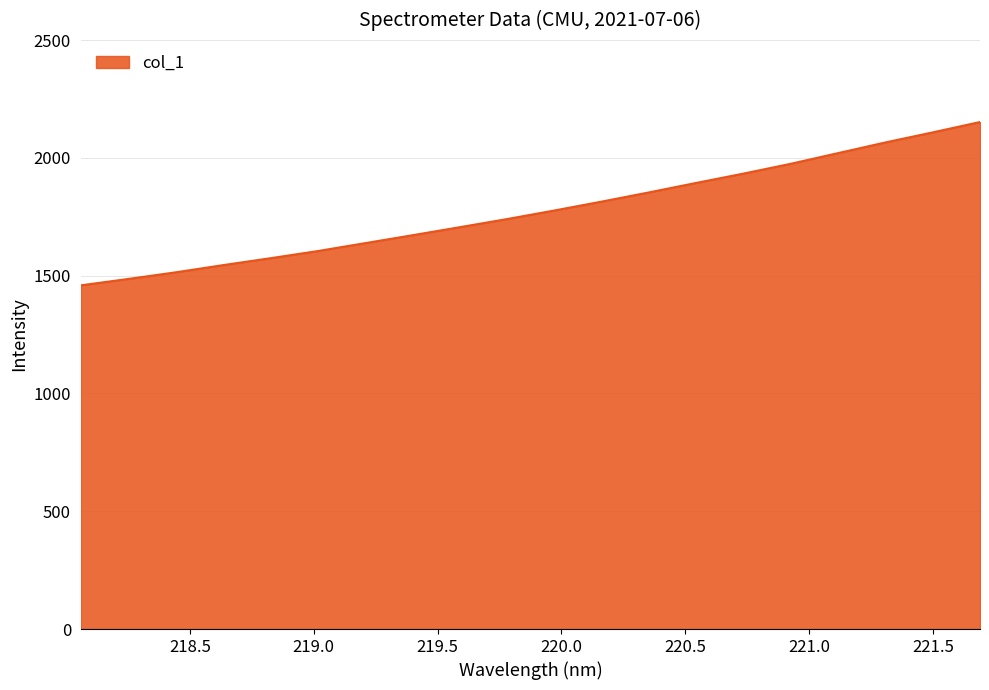

What is the greatest value displayed?

2152.0